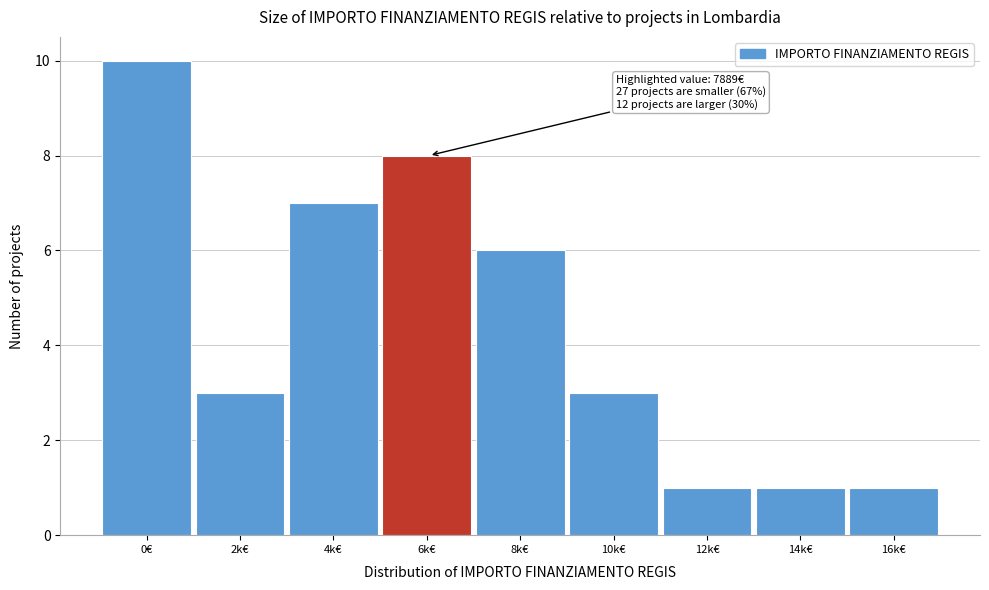

Reading right to left, extract all data points from this chart.

16k€=1	14k€=1	12k€=1	10k€=3	8k€=6	6k€=8	4k€=7	2k€=3	0€=10